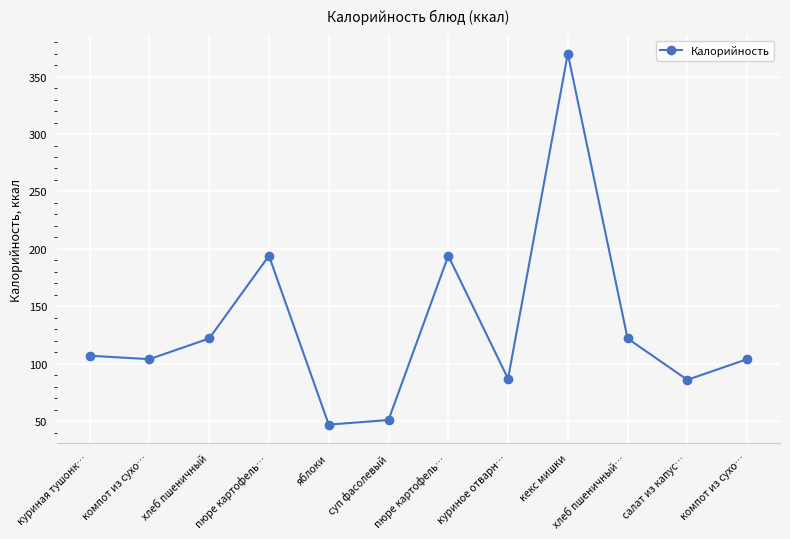

What is the average value?

132